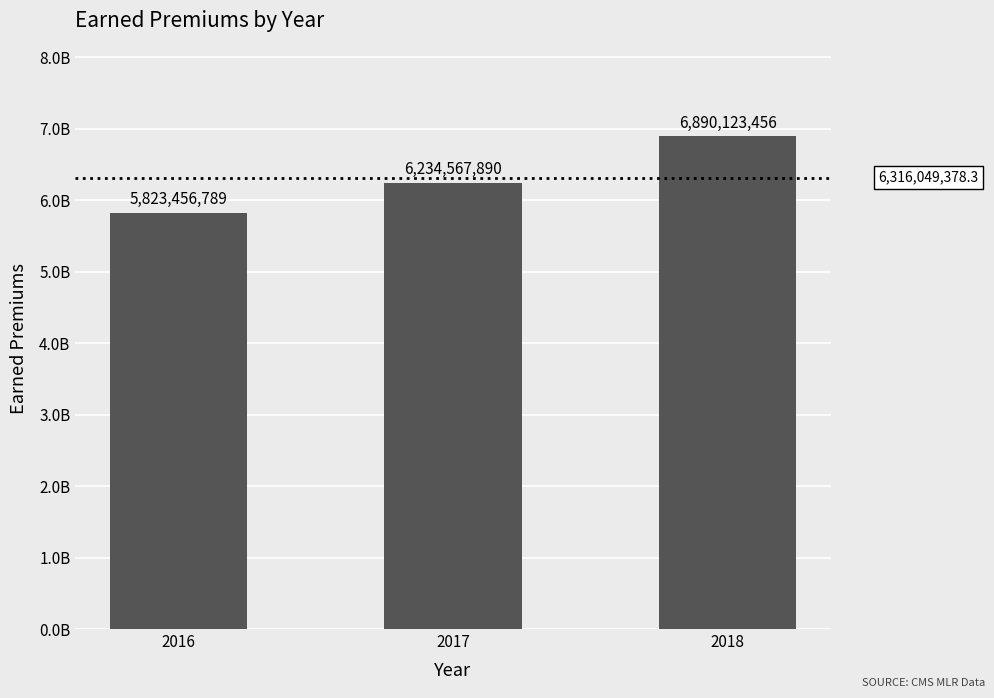

At which category does the chart reach its minimum across all series?

2016